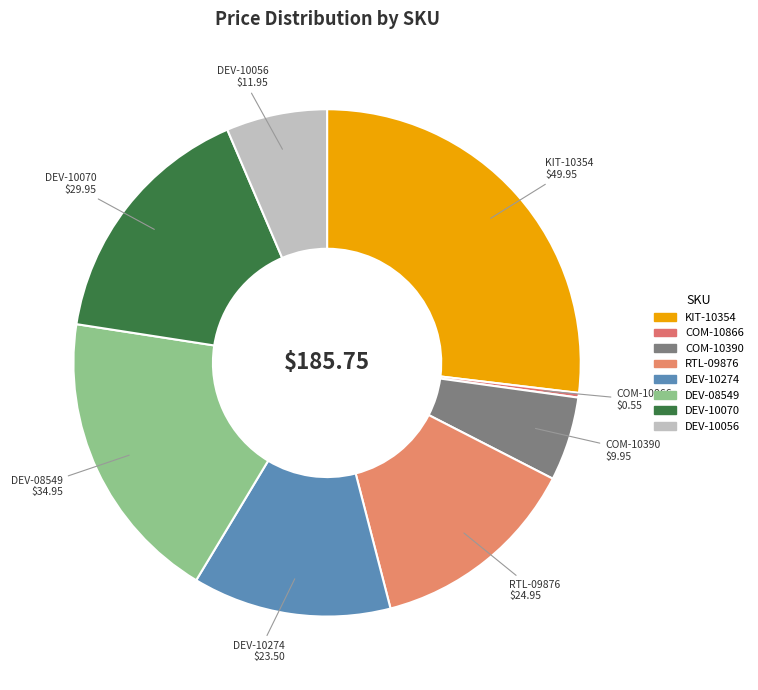

To the nearest percent, what is the difference between the largest and smallest slice percentages?

27%